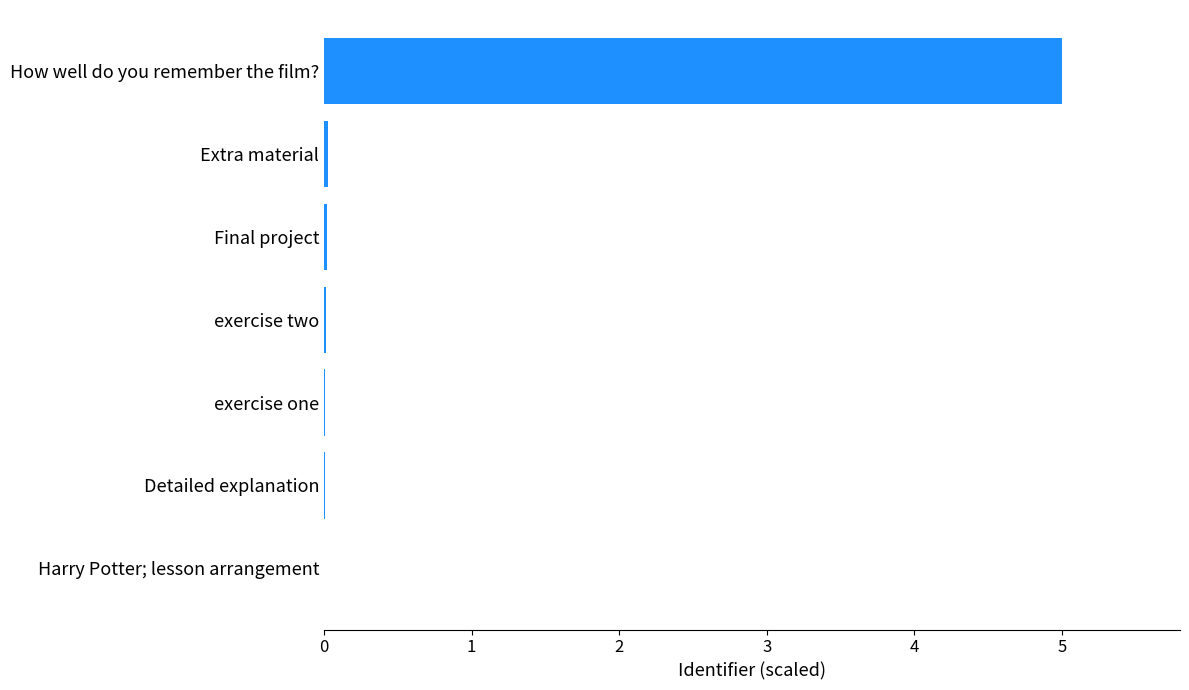

At which category does the chart reach its peak across all series?

How well do you remember the film?